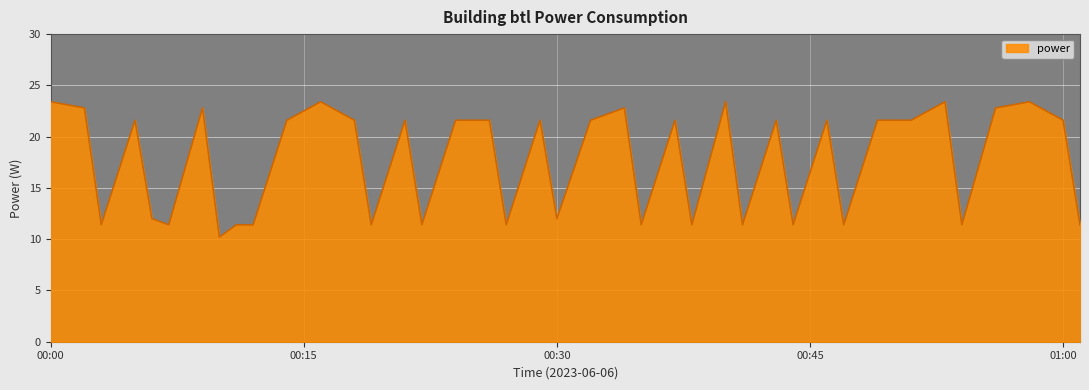

What is the average value?

17.6